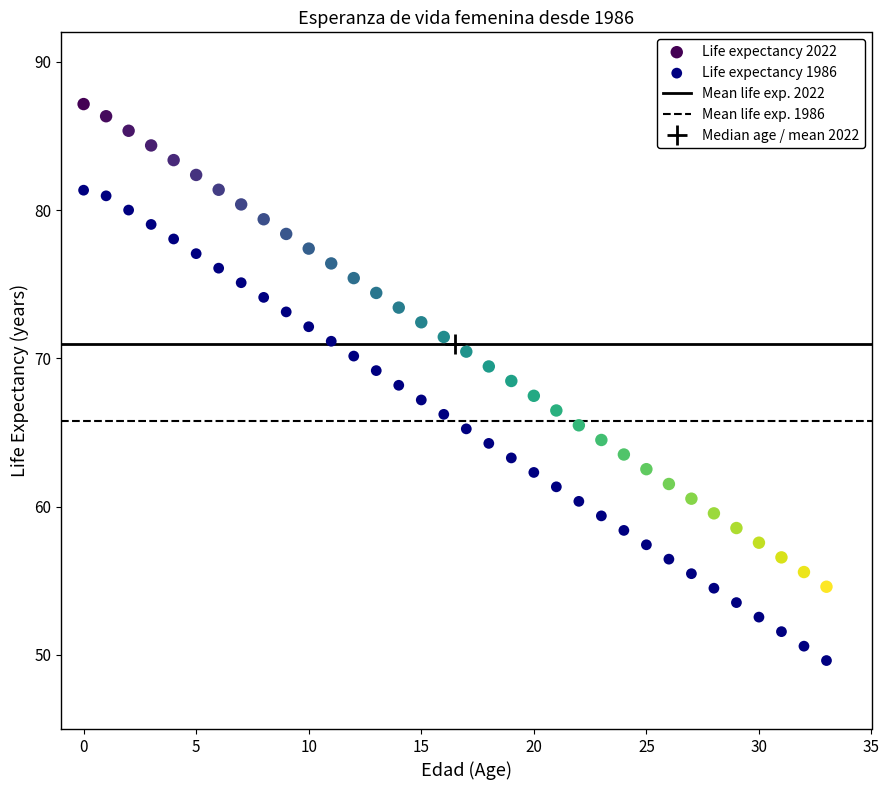

Which series contains the highest Y value?

Life expectancy 2022